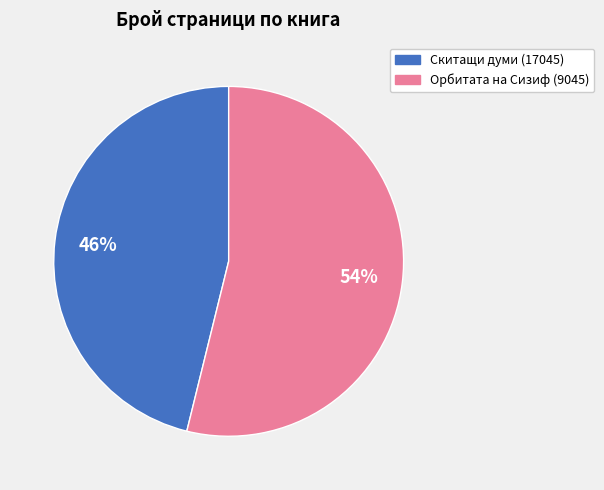

Do Скитащи думи (17045) and Орбитата на Сизиф (9045) together represent more than half of the pie?

Yes